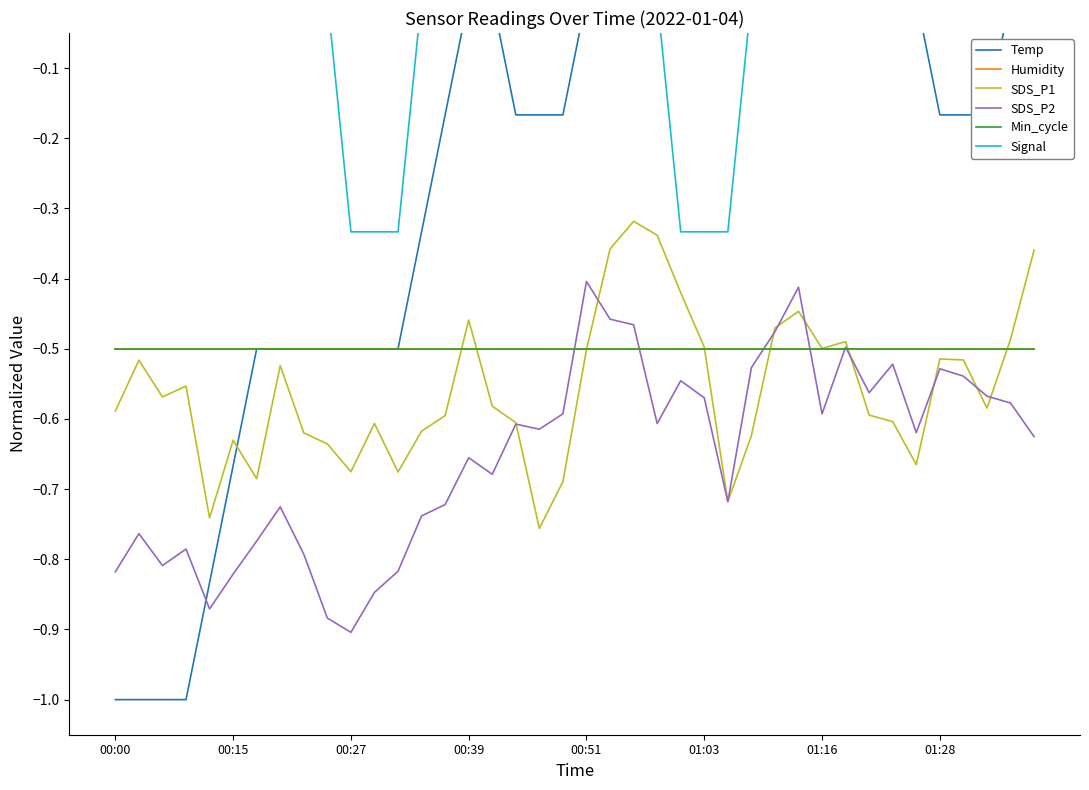

Is this an area chart (filled region under the line)?

No